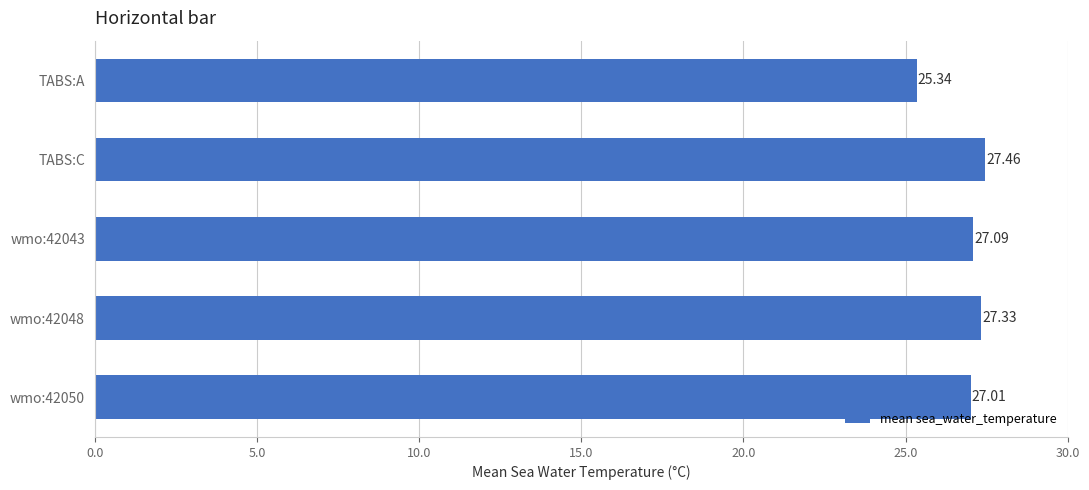

What is the sum of the values at TABS:A and wmo:42050?

52.4